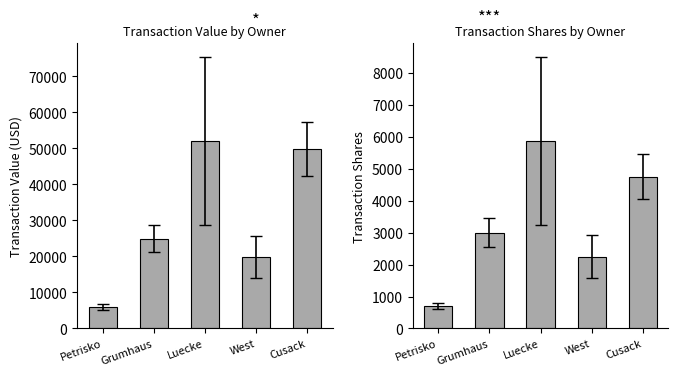

List the labels in order of transactionValue value, smallest first.

Petrisko, West, Grumhaus, Cusack, Luecke